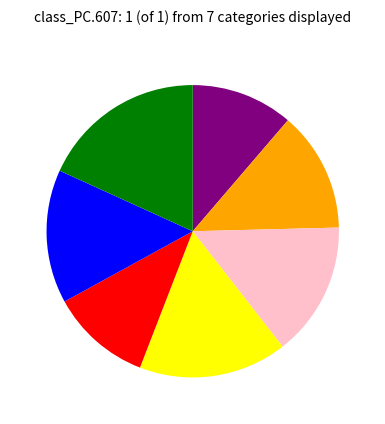

Is there a majority slice in this chart?

No